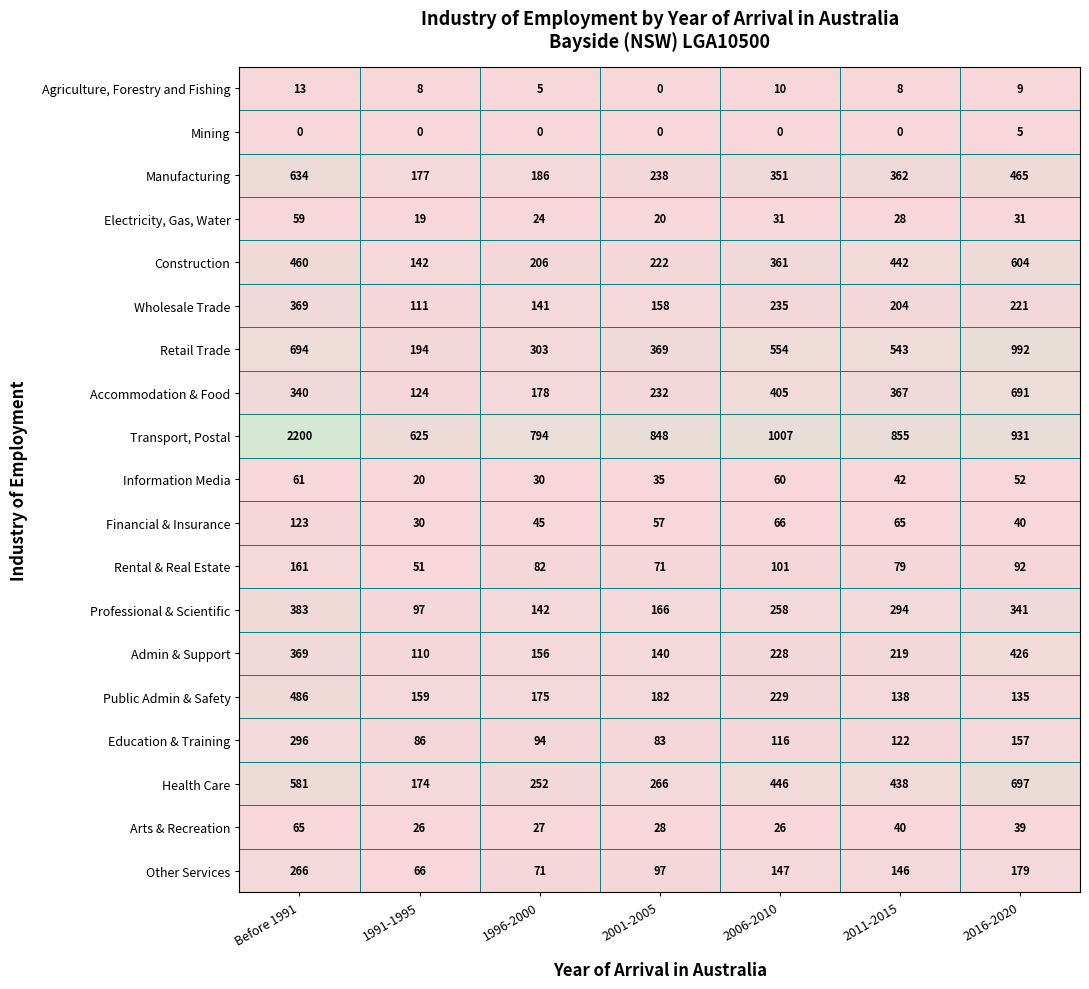

What is the sum of all Health Care values?

2854